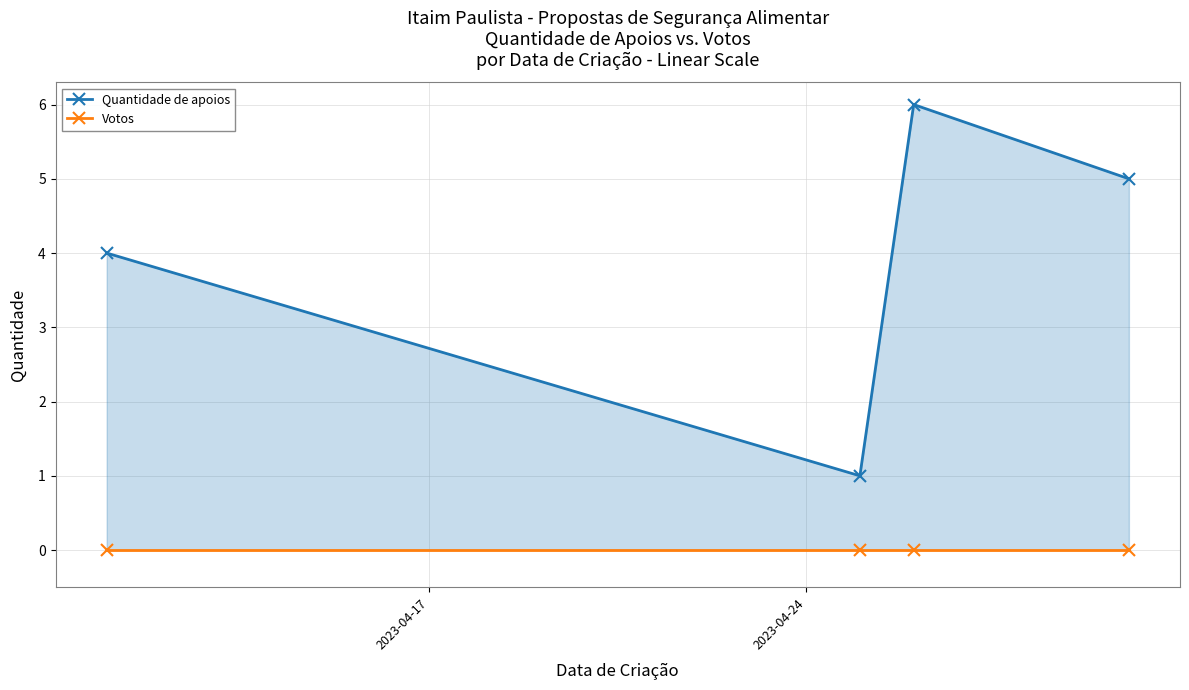

True or false: Quantidade de apoios and Votos intersect in this chart.

False